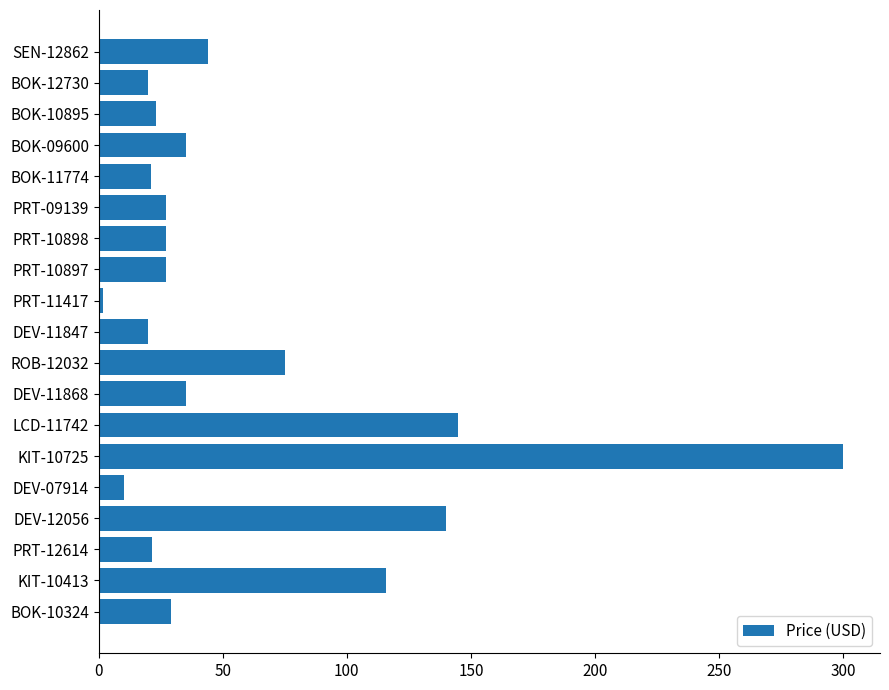

Is it true that the value at PRT-09139 is 9.7?

False